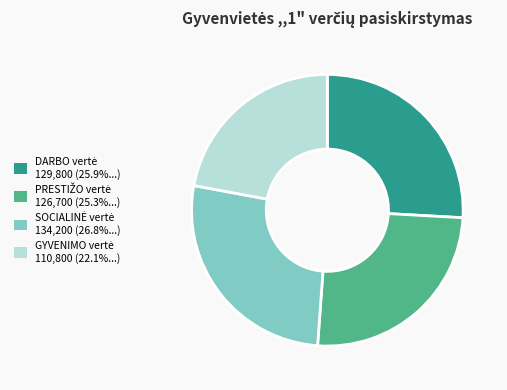

Is there a majority slice in this chart?

No